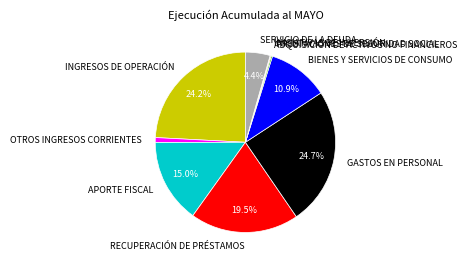

To the nearest percent, what is the difference between the APORTE FISCAL and SERVICIO DE LA DEUDA slice percentages?

11%